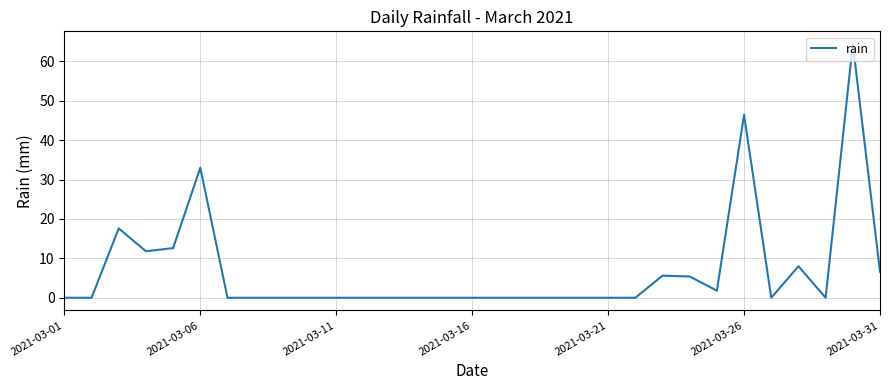

What is the difference between the maximum and minimum values?

64.4